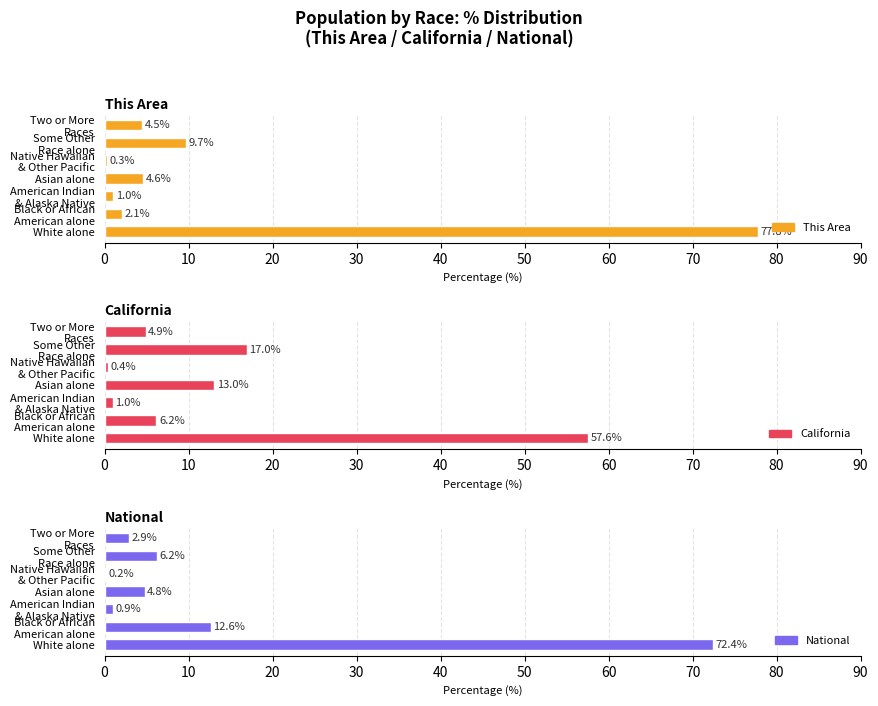

What is the approximate value of California at American Indian & Alaska Native?

1.0